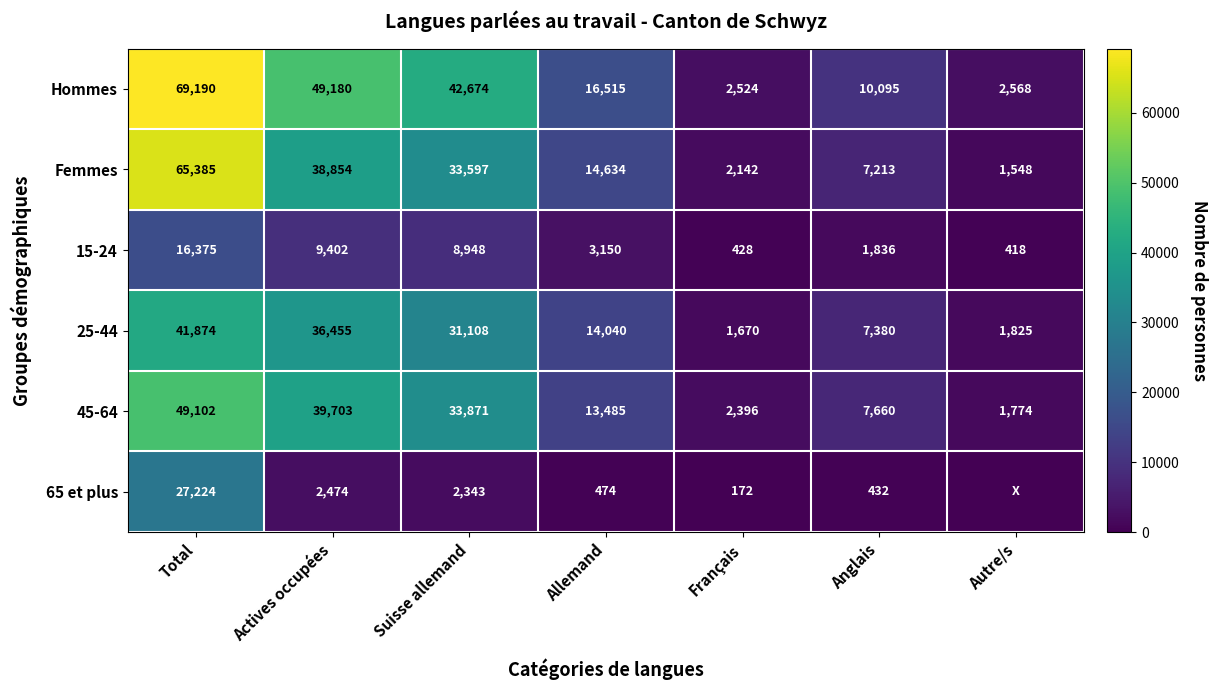

How many data points does each series have?

7